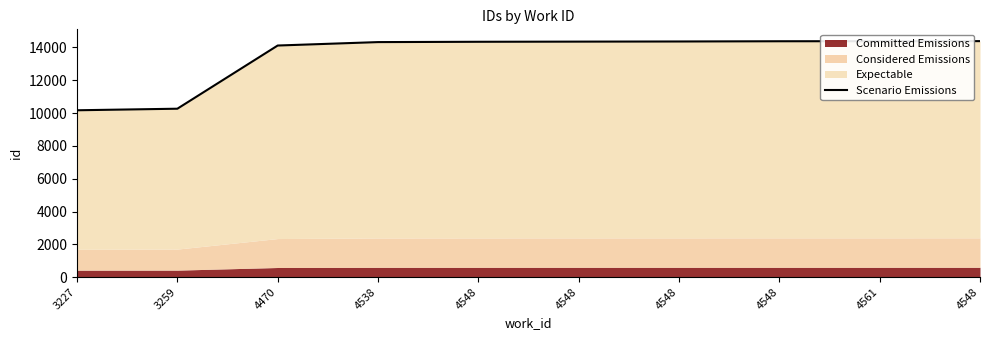

What is the greatest value displayed?

14383.2